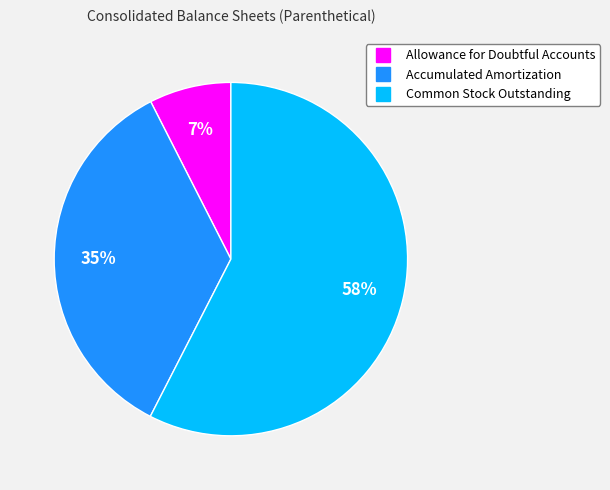

Do Allowance for Doubtful Accounts and Common Stock Outstanding together represent more than half of the pie?

Yes